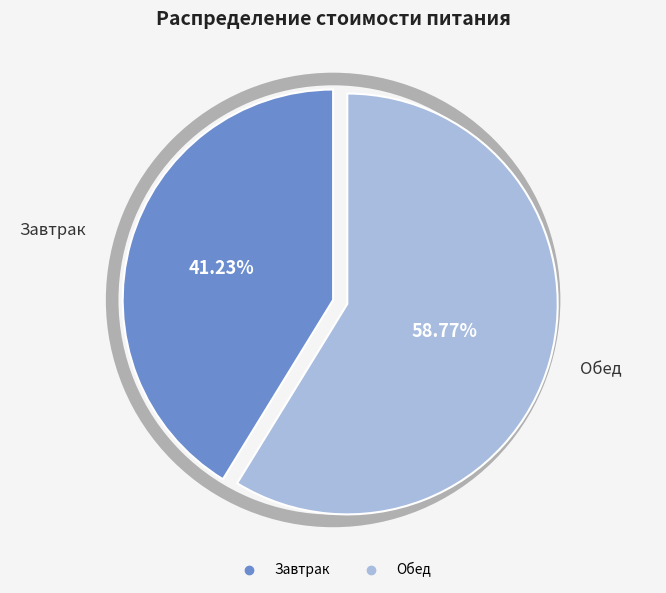

Which slice is the smallest?

Завтрак